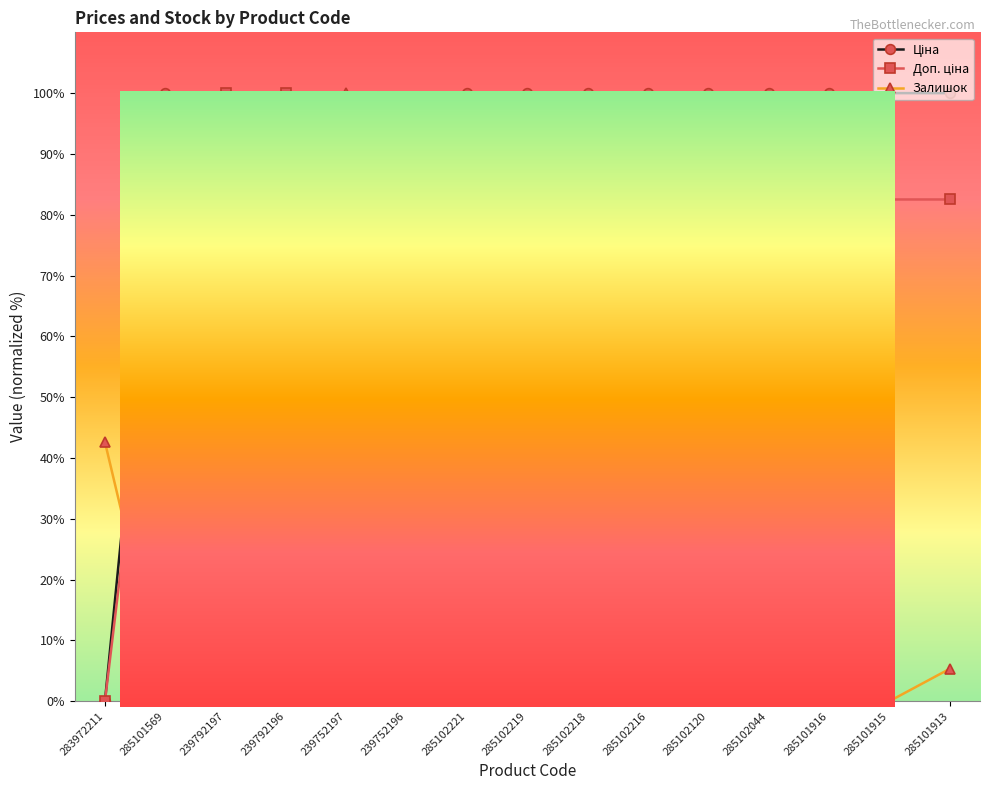

The Залишок series shows 0.0 at 285101916. True or false?

True